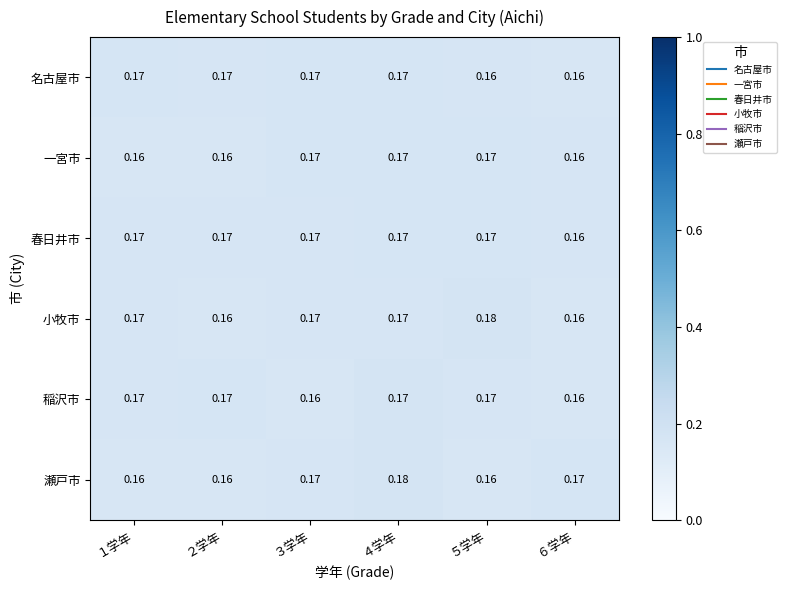

Which has a higher value, ４学年 or ２学年?

４学年